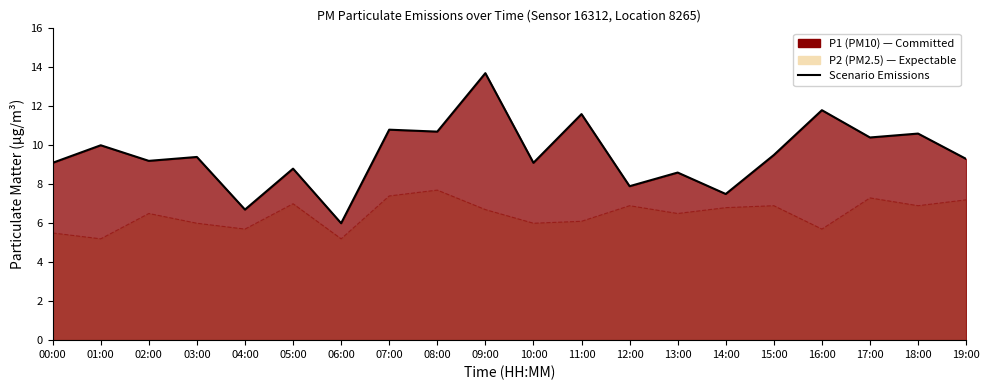

List the labels in order of value, smallest first.

06:00, 04:00, 14:00, 12:00, 13:00, 05:00, 00:00, 10:00, 02:00, 19:00, 03:00, 15:00, 01:00, 17:00, 18:00, 08:00, 07:00, 11:00, 16:00, 09:00